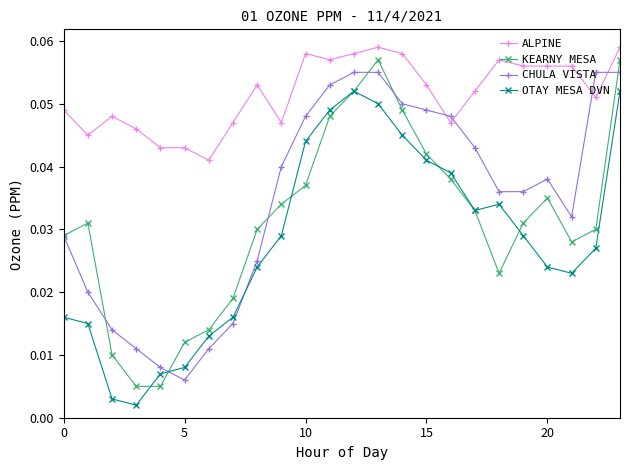

Count the CHULA VISTA values in the range 0 to 1.

24